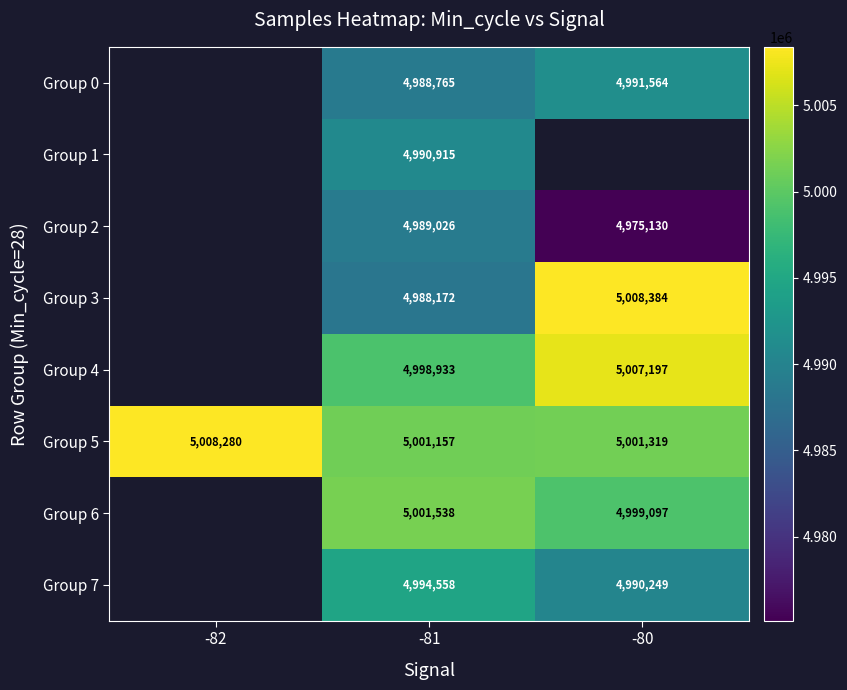

How many series are shown in this chart?

8